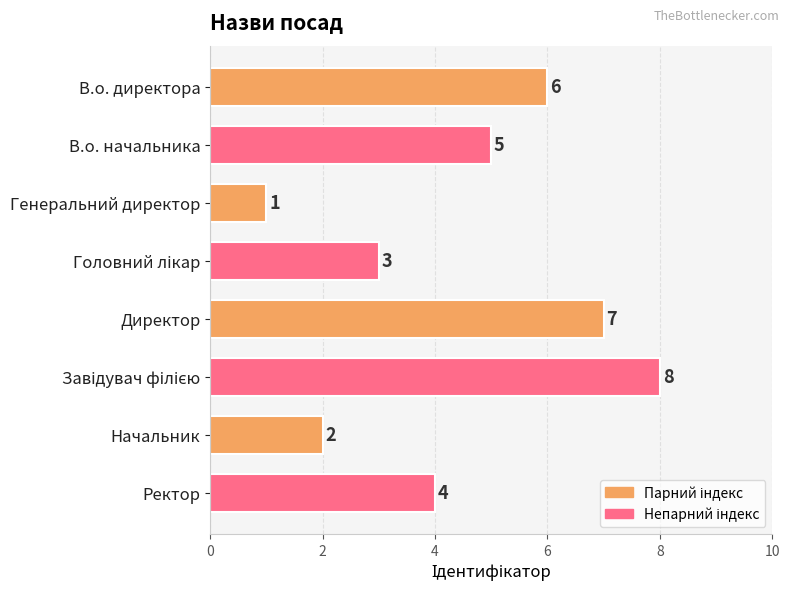

What is the maximum value shown in the chart?

8